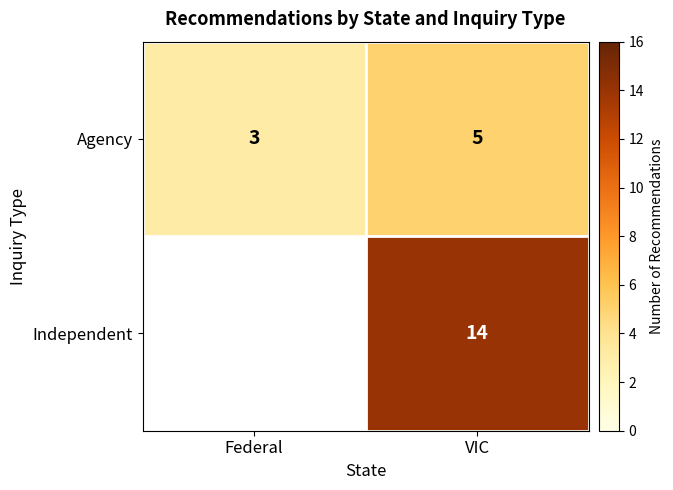

How many data points in Agency are less than 5?

1